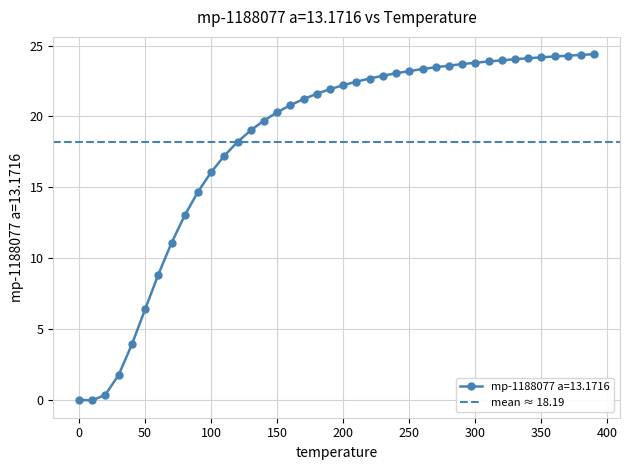

How many data points does each series have?

40